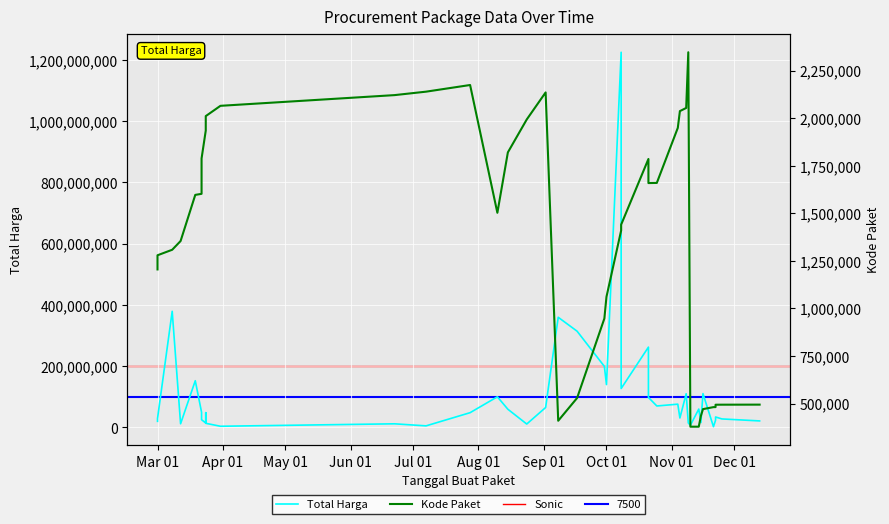

True or false: Total Harga has a value of 19950000 at Mar 01.

True